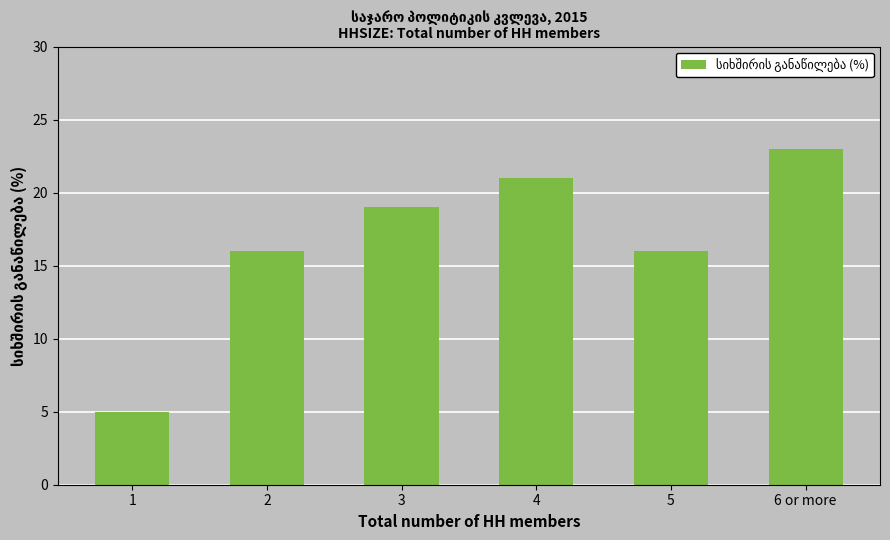

What is the label of the 6th bar from the left?

6 or more